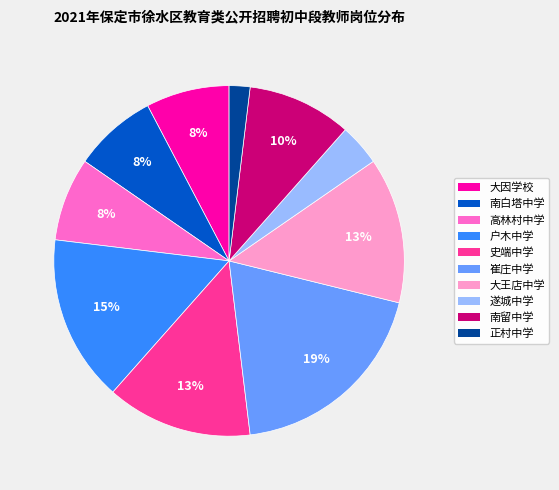

Is 大王店中学 the majority of the pie?

No